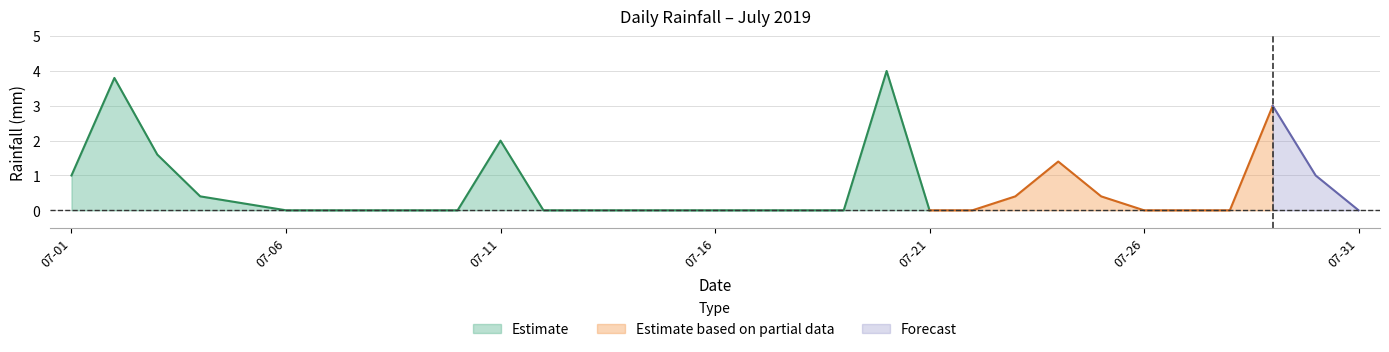

Which has a higher value, 2019-07-14 or 2019-07-20?

2019-07-20